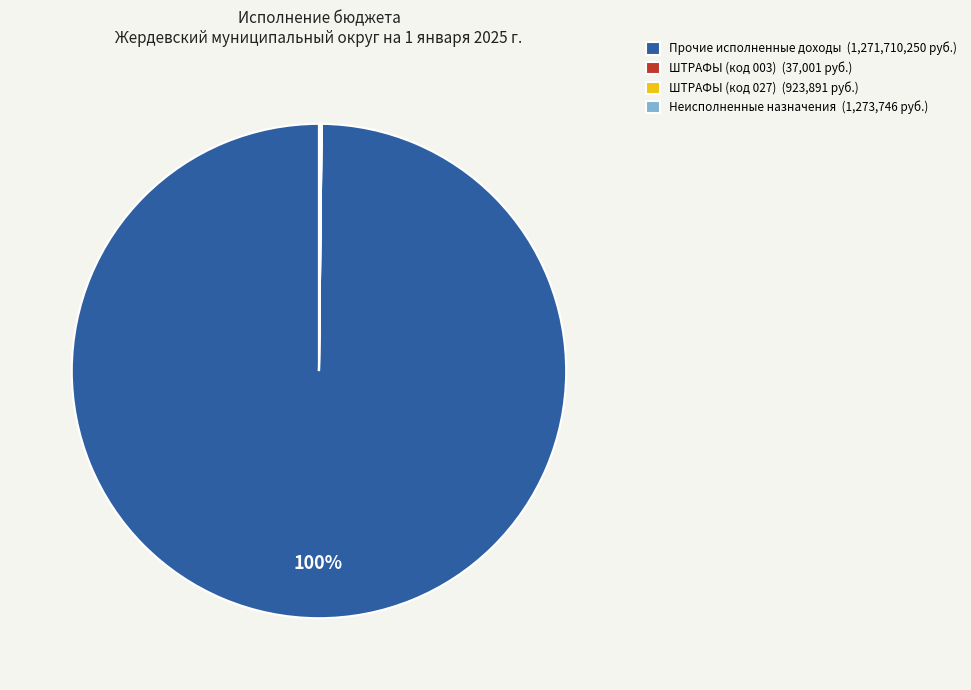

Which category accounts for the majority?

Прочие исполненные доходы (1,271,710,250 руб.)